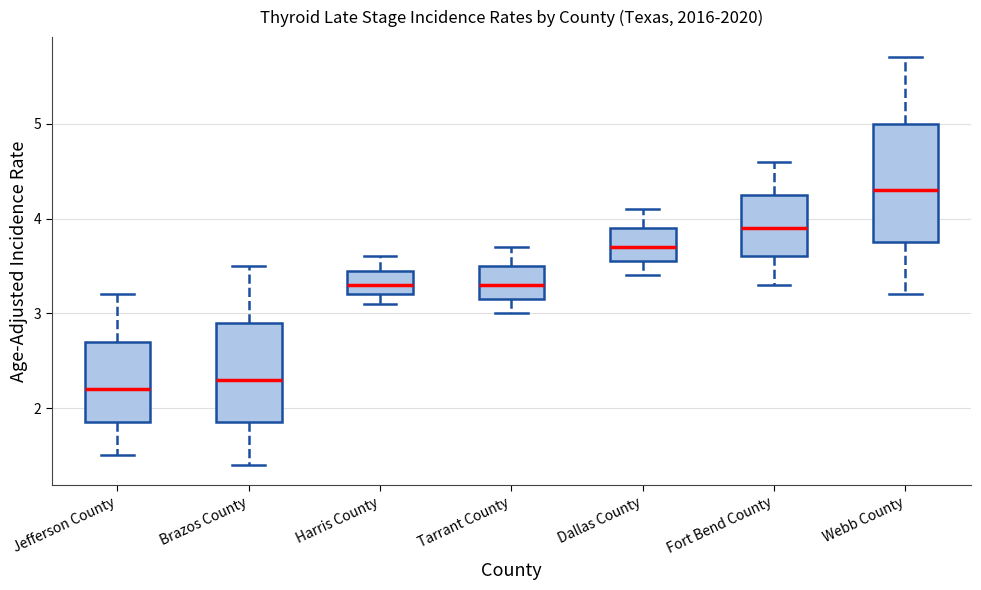

Reading left to right, transcribe this box plot: for each box, give where its median line is, the range the box spans, and where its two whiskers end, as read against the y-axis. The values are not printed on the chart, so give them approximately, as read against the axis.

Jefferson County: median 2.2, box 1.9 to 2.7, whiskers 1.5 to 3.2
Brazos County: median 2.3, box 1.9 to 2.9, whiskers 1.4 to 3.5
Harris County: median 3.3, box 3.2 to 3.5, whiskers 3.1 to 3.6
Tarrant County: median 3.3, box 3.2 to 3.5, whiskers 3.0 to 3.7
Dallas County: median 3.7, box 3.6 to 3.9, whiskers 3.4 to 4.1
Fort Bend County: median 3.9, box 3.6 to 4.3, whiskers 3.3 to 4.6
Webb County: median 4.3, box 3.8 to 5.0, whiskers 3.2 to 5.7